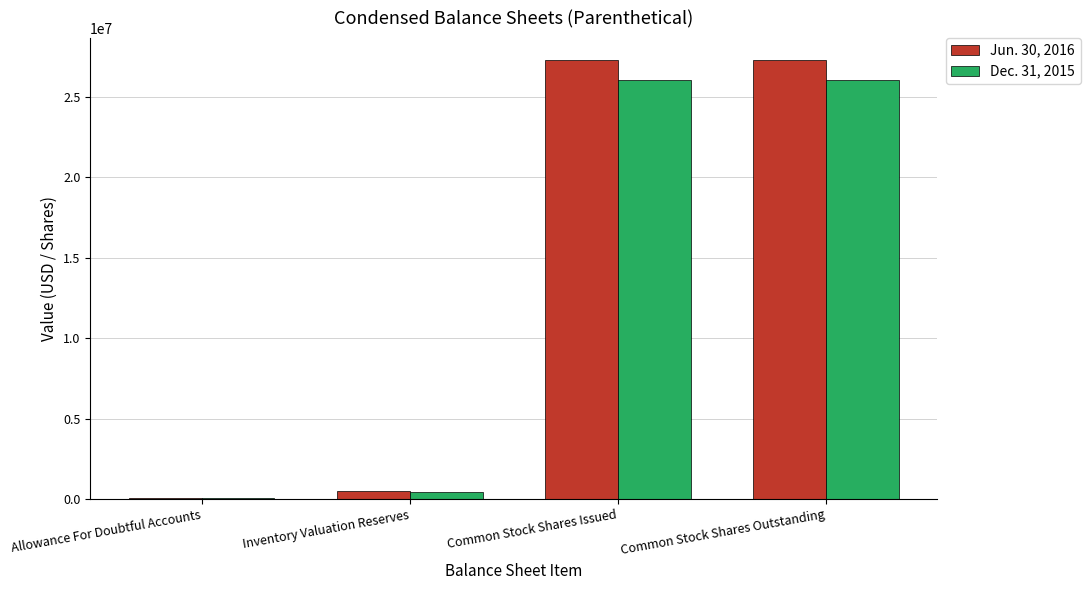

Reading left to right, extract all data points from this chart.

Jun. 30, 2016: Allowance For Doubtful Accounts=50000	Inventory Valuation Reserves=474000	Common Stock Shares Issued=27271408	Common Stock Shares Outstanding=27271408
Dec. 31, 2015: Allowance For Doubtful Accounts=50000	Inventory Valuation Reserves=432000	Common Stock Shares Issued=26032930	Common Stock Shares Outstanding=26032930